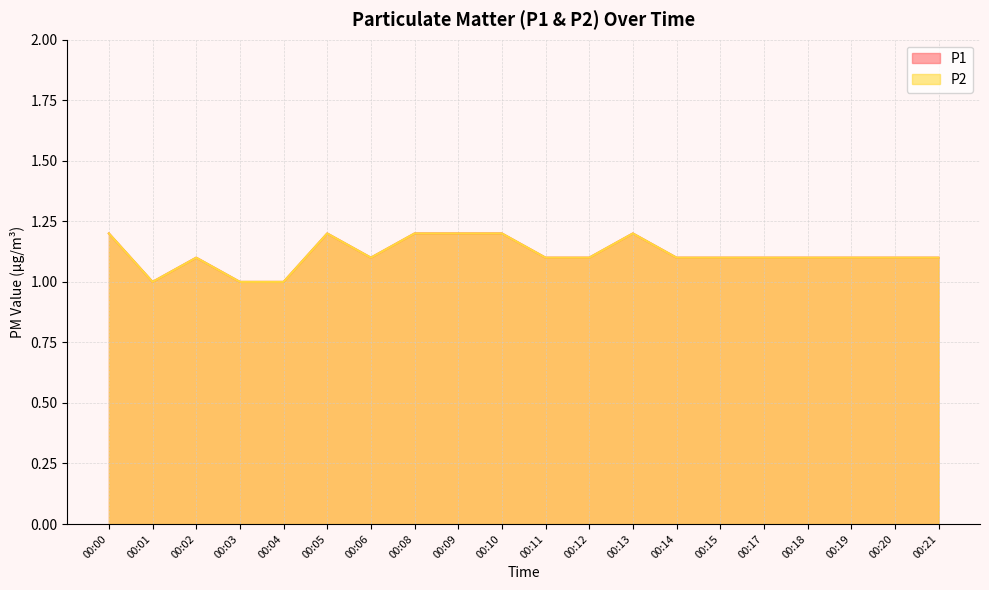

At how many categories does at least one series exceed 1?

17